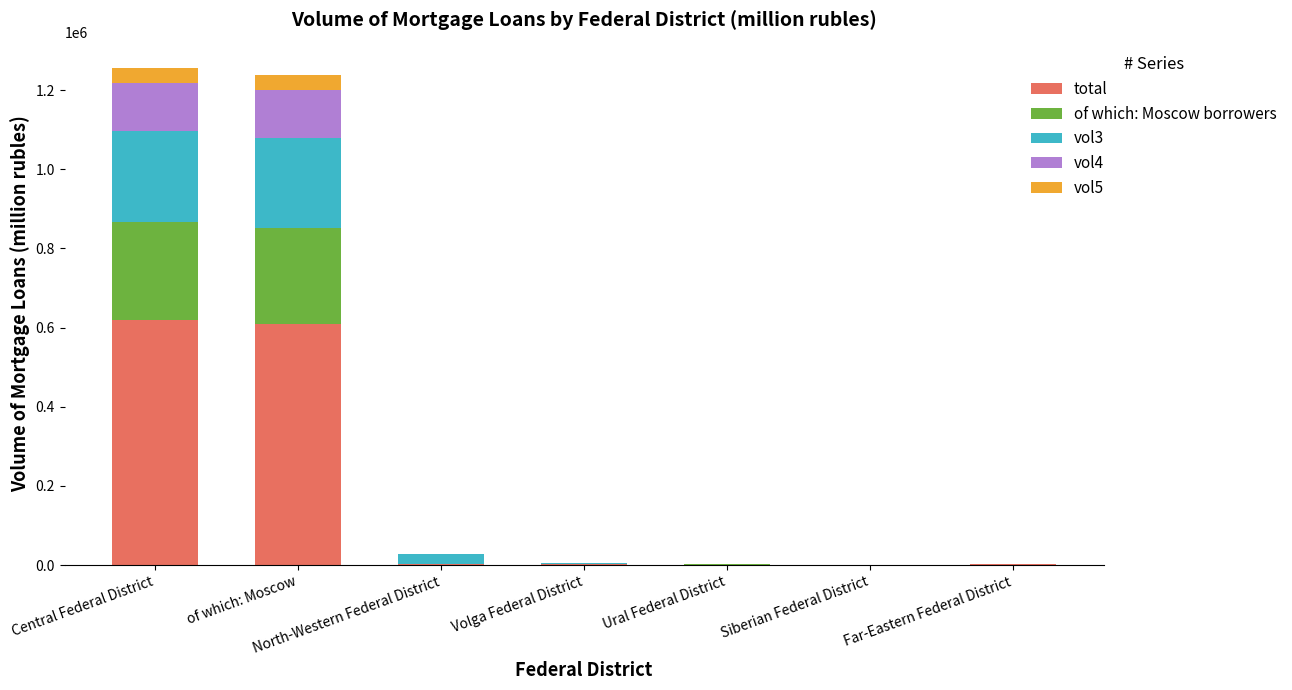

Count the number of data series in this chart.

5